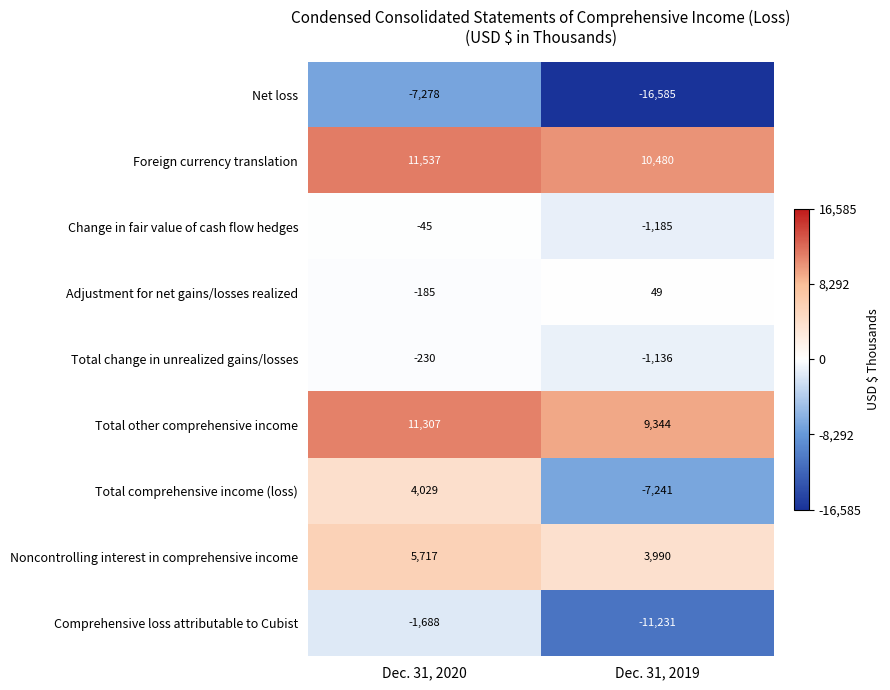

True or false: Adjustment for net gains/losses realized has a value of 27 at Dec. 31, 2019.

False